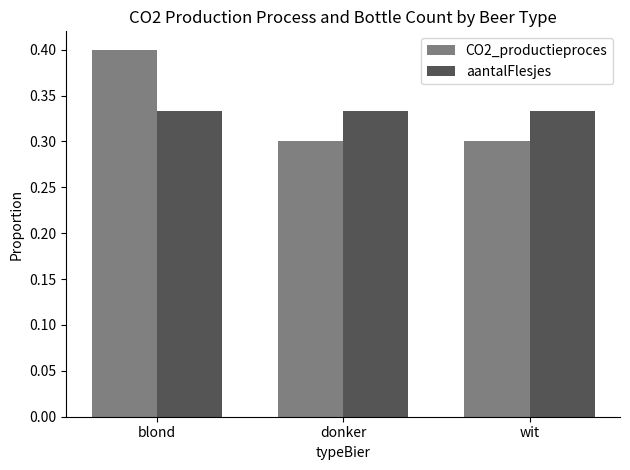

What is the label of the 2nd bar from the left?

donker